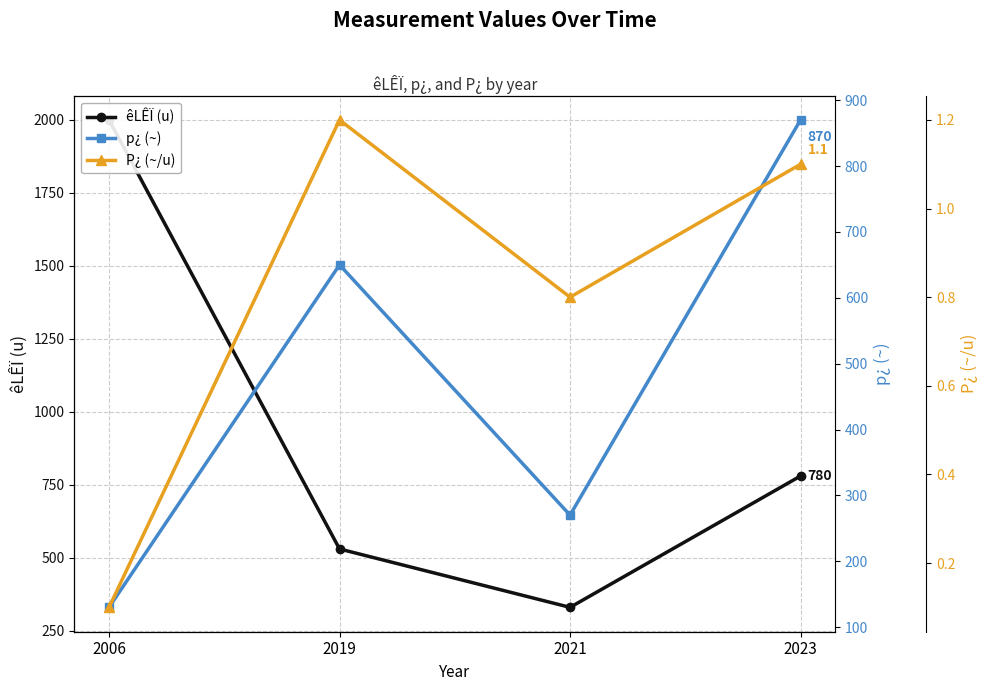

How many series are shown in this chart?

3